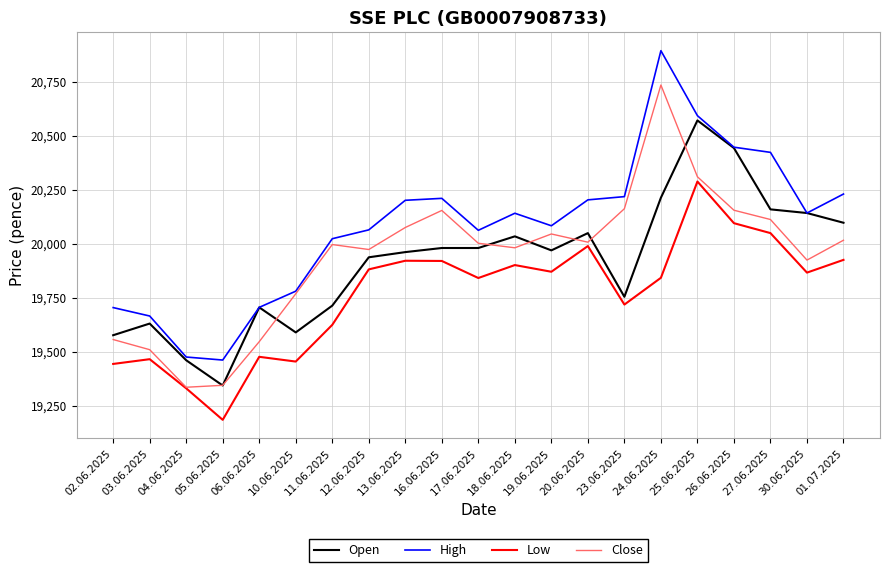

True or false: Low and High intersect in this chart.

False